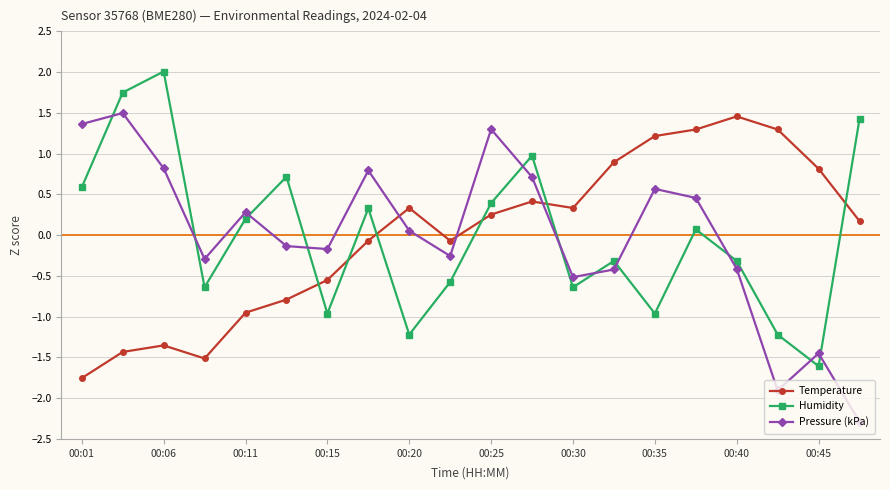

At how many categories does at least one series exceed 0?

17